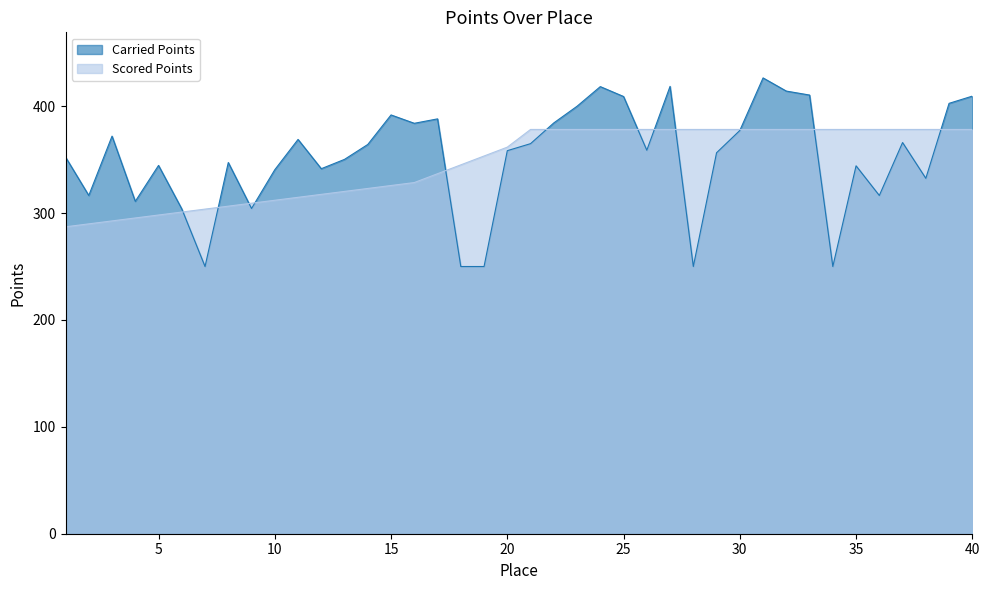

Reading left to right, transcribe all the data shown in this chart.

Carried Points: 1=352.4	2=316.5	3=372.0	4=311.0	5=344.6	6=303.9	7=250.0	8=347.3	9=304.3	10=340.6	11=368.9	12=341.5	13=350.2	14=364.2	15=391.8	16=384.0	17=388.1	18=250.0	19=250.0	20=358.4	21=364.9	22=384.4	23=399.9	24=418.3	25=409.1	26=358.8	27=418.6	28=250.0	29=356.4	30=377.3	31=426.4	32=414.1	33=410.4	34=250.0	35=344.2	36=316.5	37=366.0	38=332.5	39=402.7	40=409.4
Scored Points: 1=287.1	2=289.9	3=292.7	4=295.4	5=298.2	6=300.9	7=303.7	8=306.5	9=309.2	10=312.0	11=314.8	12=317.5	13=320.3	14=323.0	15=325.8	16=328.6	17=336.8	18=345.1	19=353.4	20=361.7	21=378.2	22=378.2	23=378.2	24=378.2	25=378.2	26=378.2	27=378.2	28=378.2	29=378.2	30=378.2	31=378.2	32=378.2	33=378.2	34=378.2	35=378.2	36=378.2	37=378.2	38=378.2	39=378.2	40=378.2